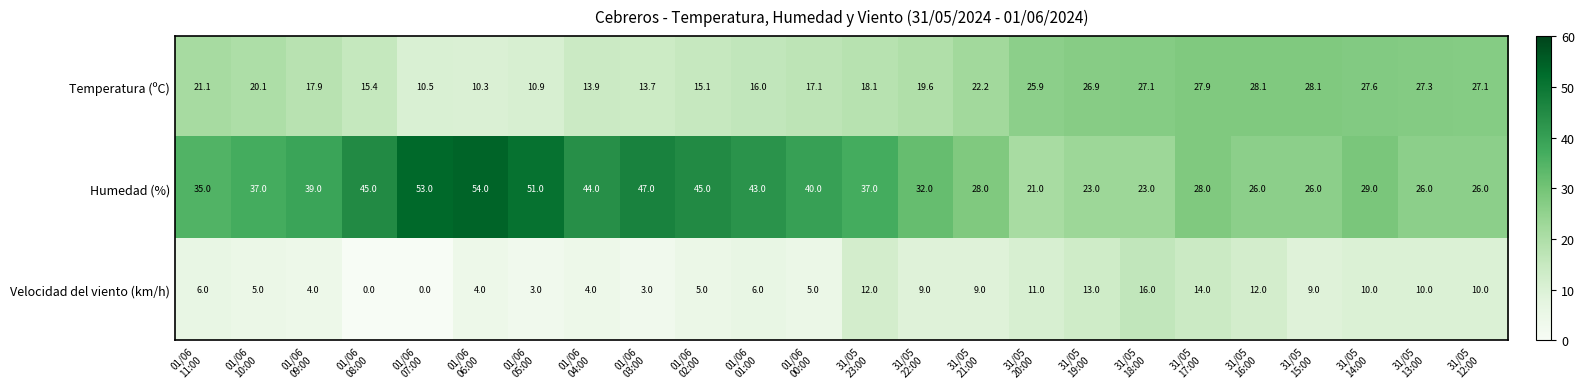

What is the difference between the second highest and second lowest values in the Velocidad del viento (km/h) series?

14.0